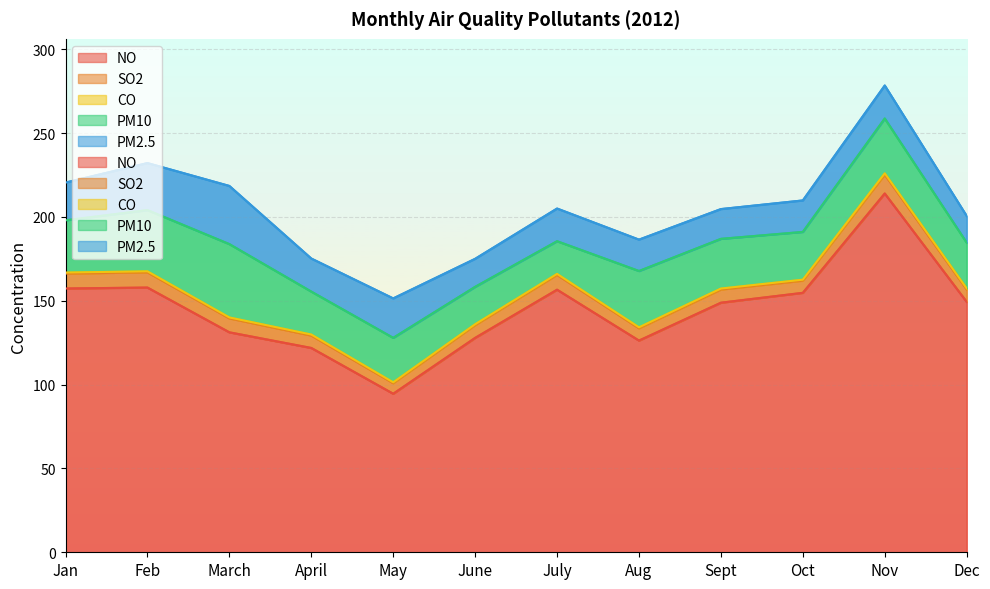

At which category is the sum across all series the highest?

Nov